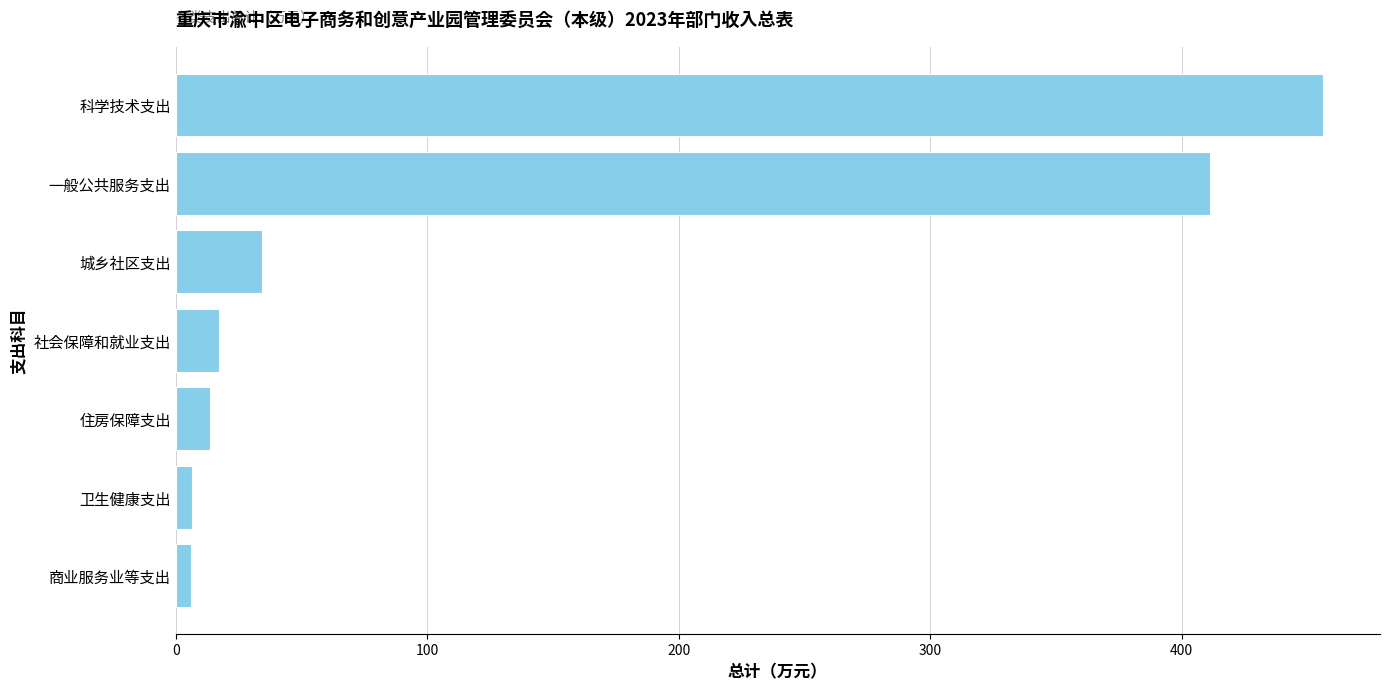

What is the greatest value displayed?

456.0